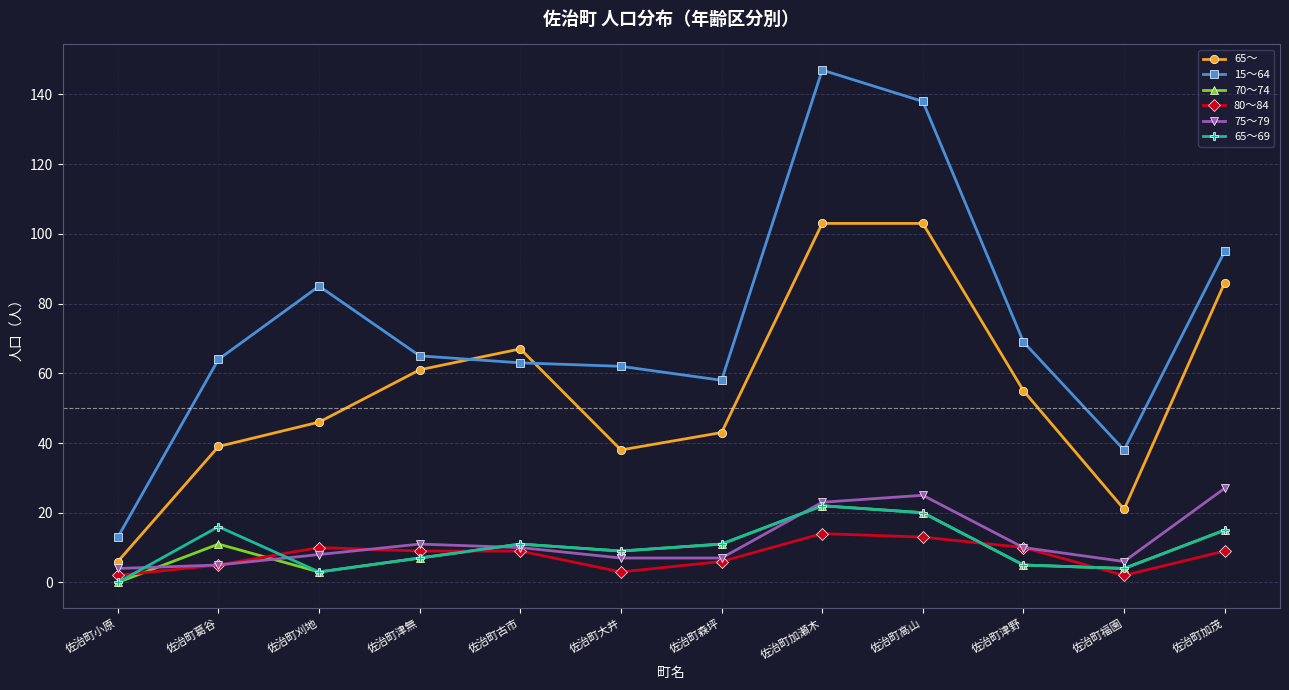

What is the difference between the 75～79 values at 佐治町大井 and 佐治町古市?

3